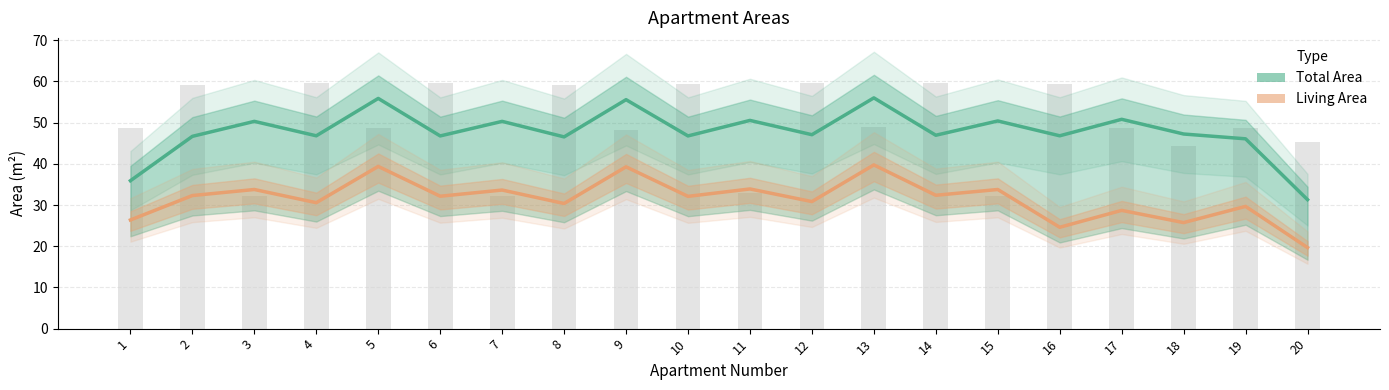

Reading left to right, list all the values displayed in this chart.

Total Area: 1=35.9	2=46.7	3=50.3	4=46.8	5=55.9	6=46.8	7=50.3	8=46.5	9=55.6	10=46.8	11=50.5	12=47.1	13=56.0	14=46.9	15=50.4	16=46.8	17=50.8	18=47.2	19=46.1	20=31.3
Living Area: 1=26.4	2=32.3	3=33.8	4=30.6	5=39.4	6=32.1	7=33.6	8=30.4	9=39.3	10=32.1	11=33.9	12=30.8	13=39.7	14=32.4	15=33.8	16=24.6	17=28.7	18=25.7	19=29.7	20=19.7